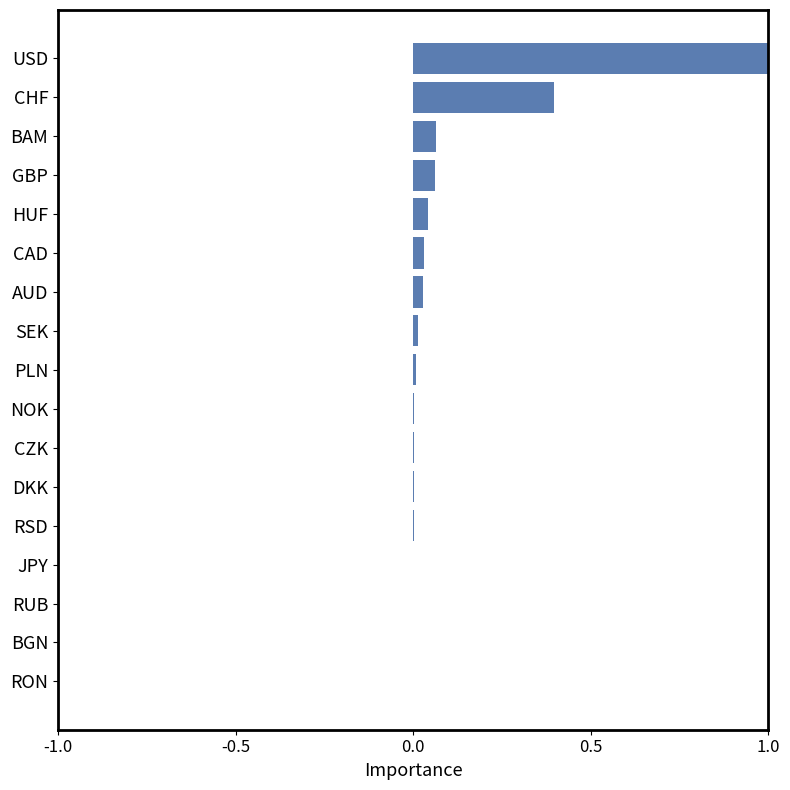

Are the bars grouped side by side (vs. stacked)?

No